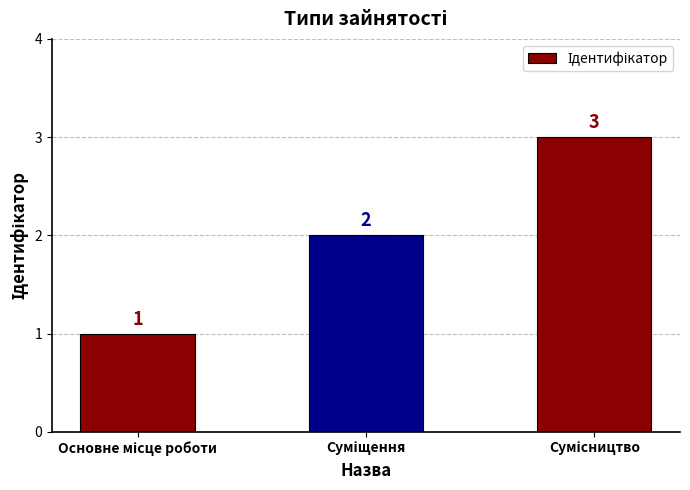

What is the value of the 2nd bar from the left?

2